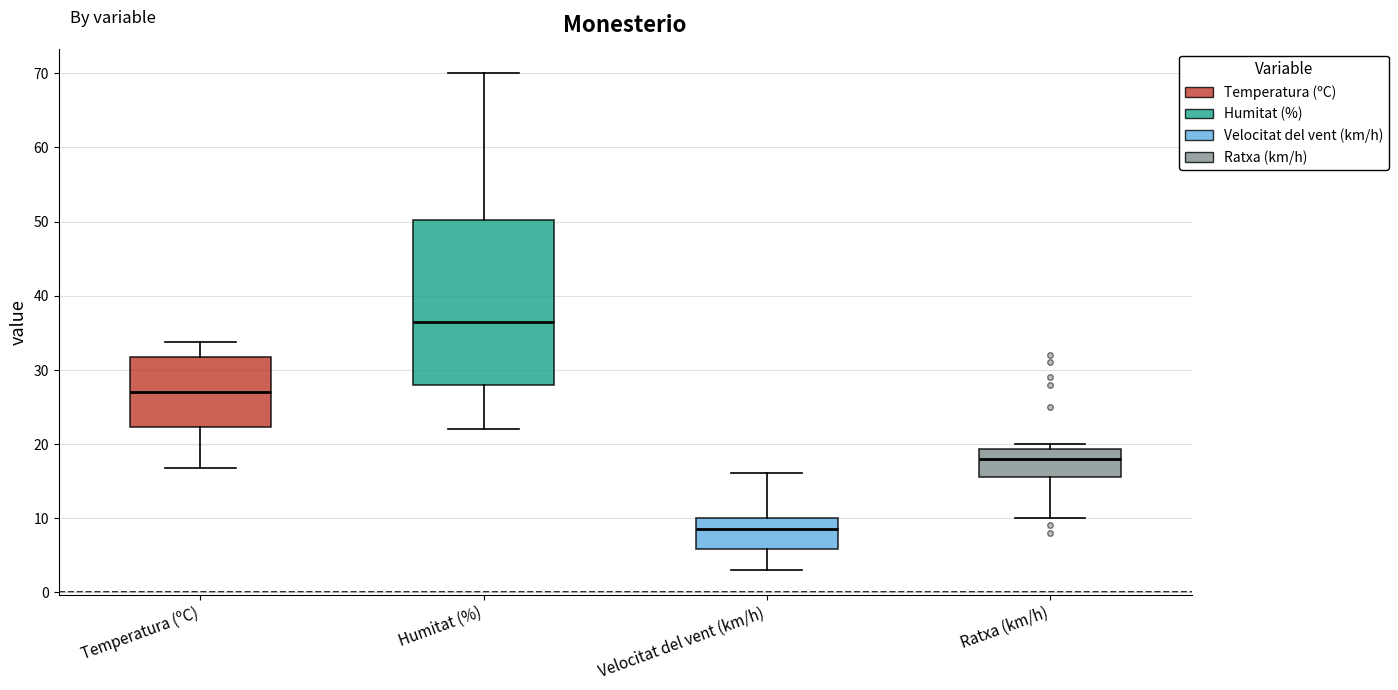

Reading left to right, read every box against the y-axis: the position of its median line, the range the box covers, and the ends of its whiskers. The values are not printed on the chart, so give them approximately, as read against the axis.

Temperatura (ºC): median 27, box 22 to 32, whiskers 17 to 34
Humitat (%): median 37, box 28 to 50, whiskers 22 to 70
Velocitat del vent (km/h): median 9, box 6 to 10, whiskers 3 to 16
Ratxa (km/h): median 18, box 16 to 19, whiskers 10 to 20